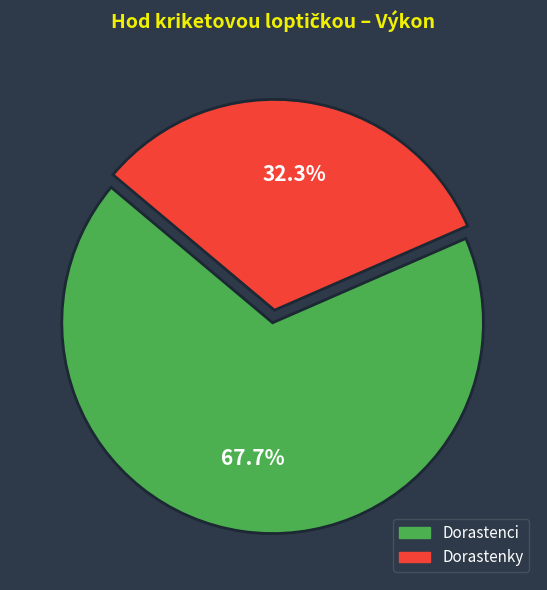

To the nearest percent, what is the average slice percentage?

50%